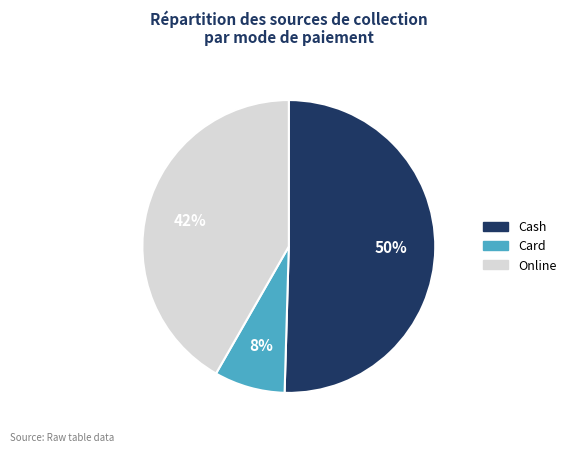

Which category accounts for the majority?

Cash